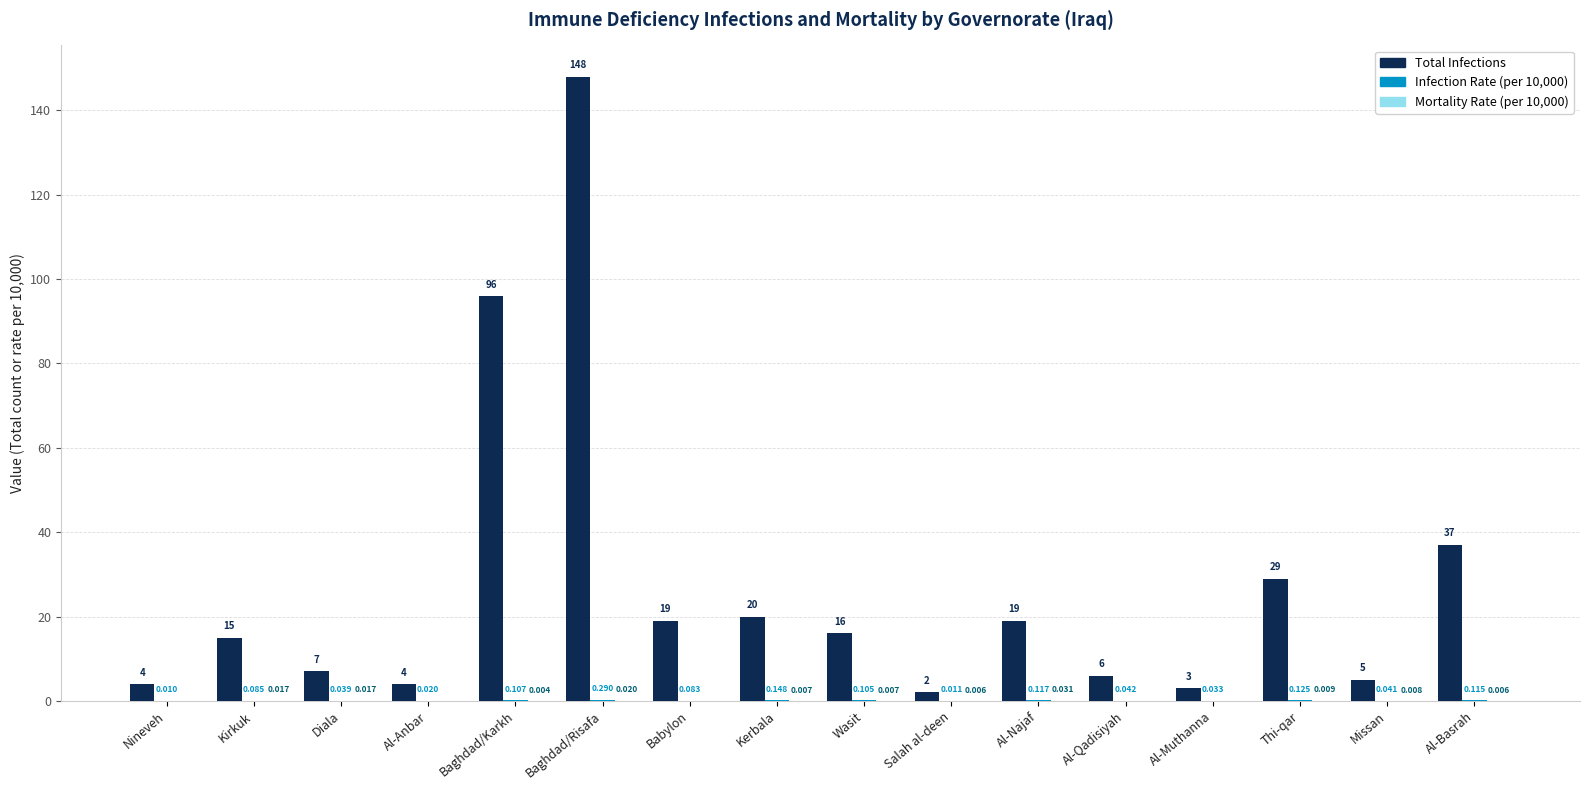

At which category is the sum across all series the highest?

Baghdad/Risafa